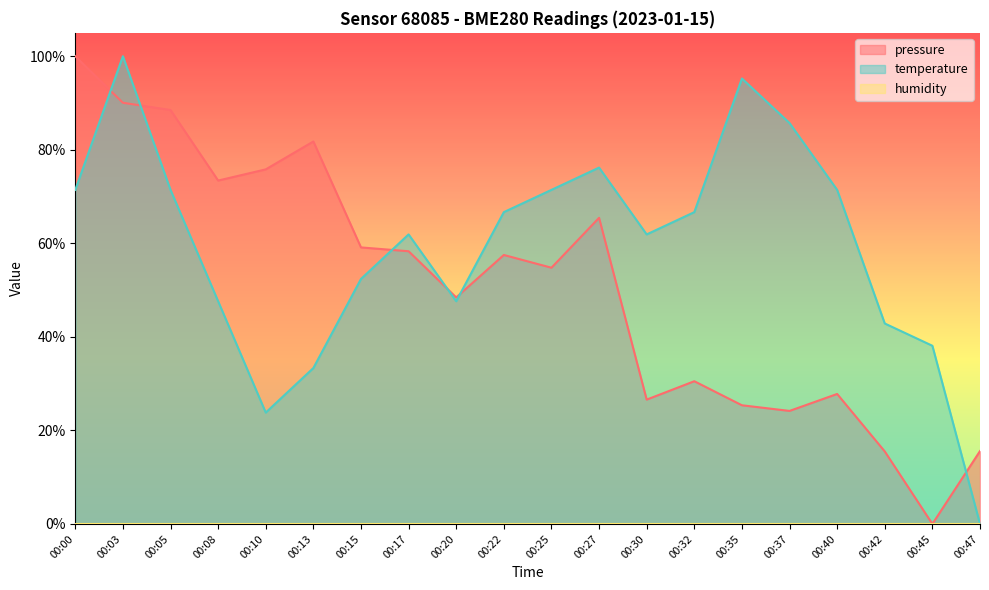

How many values in the temperature series exceed 0?

19